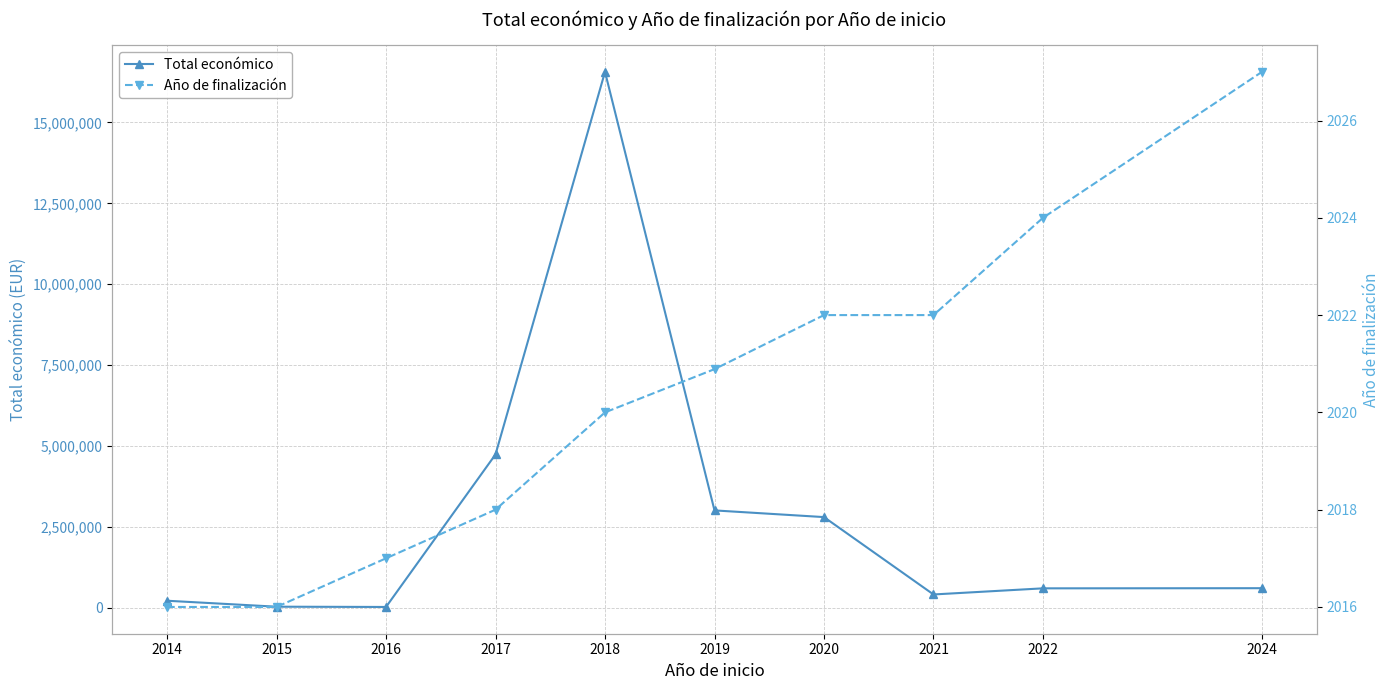

What is the total value across all series at 2017?

4737218.0